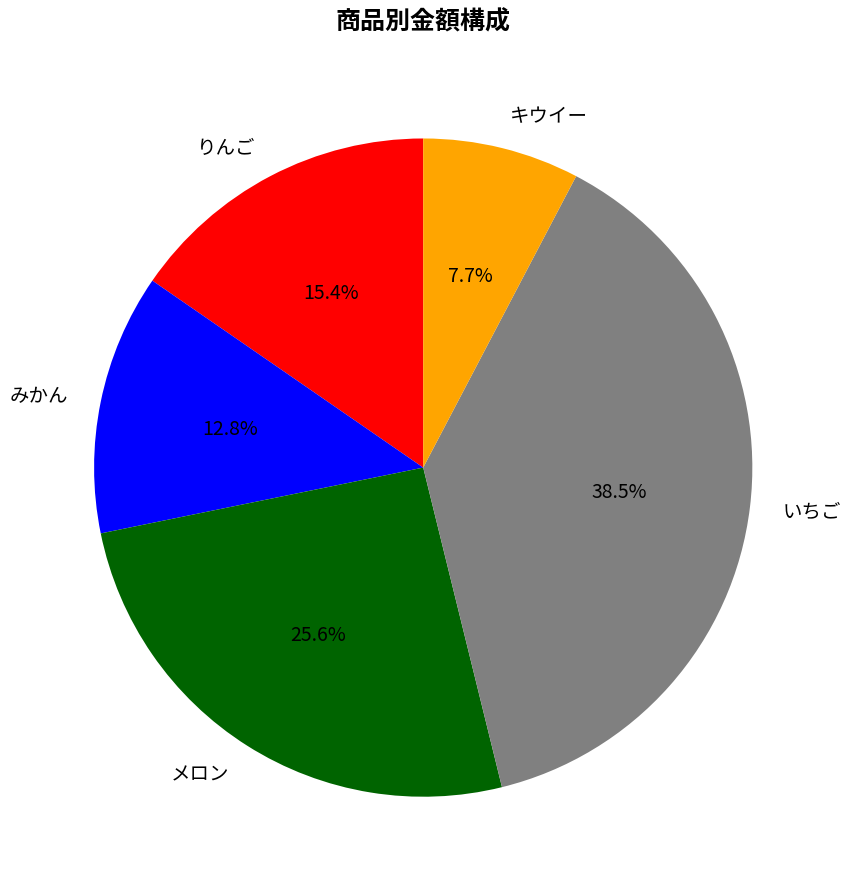

Which slice is the smallest?

キウイー